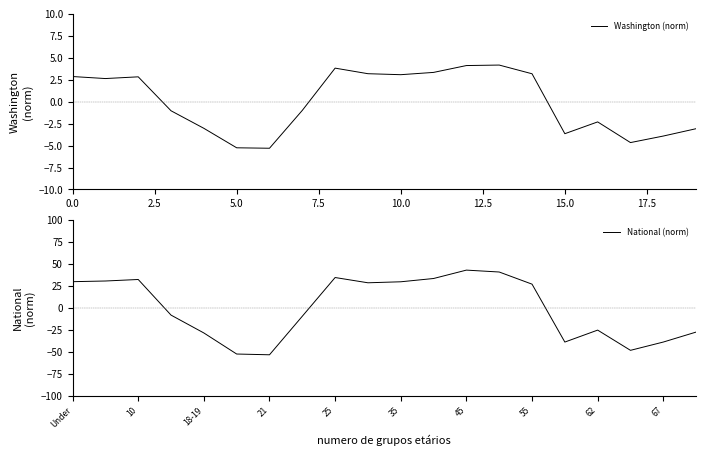

How many times do National (norm) and Washington (norm) cross each other?

3